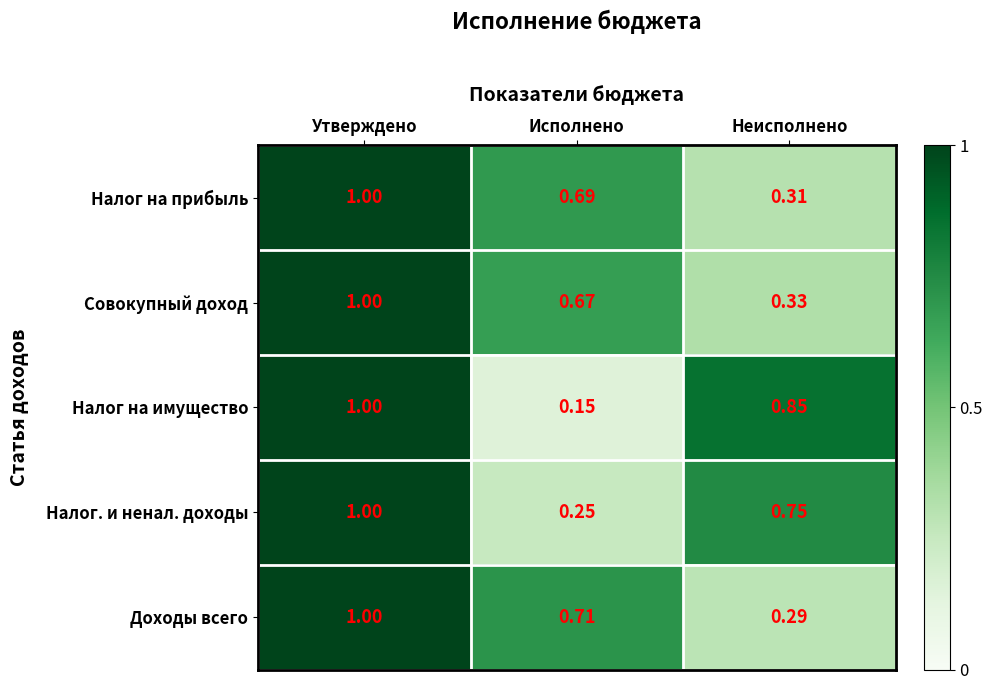

Rank the categories by Доходы всего value from highest to lowest.

Утверждено, Исполнено, Неисполнено